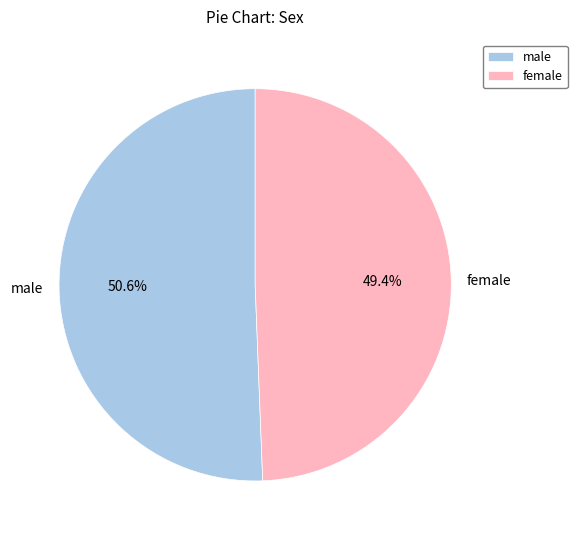

Between female and male, which is larger?

male